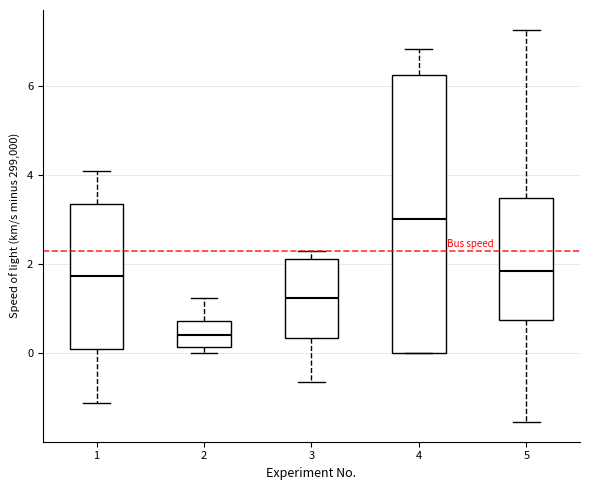

Which box is the tallest, from its lower edge to its upper edge?

4